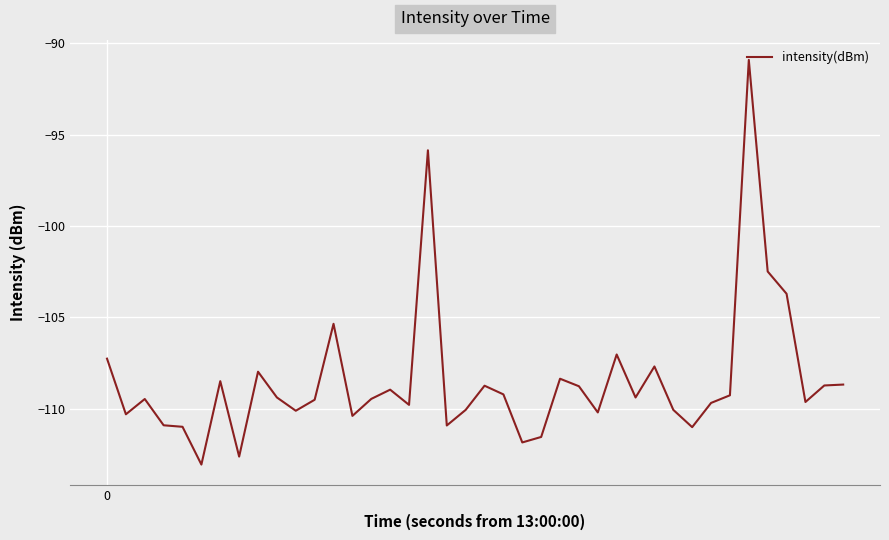

Count the number of categories in the chart.

40